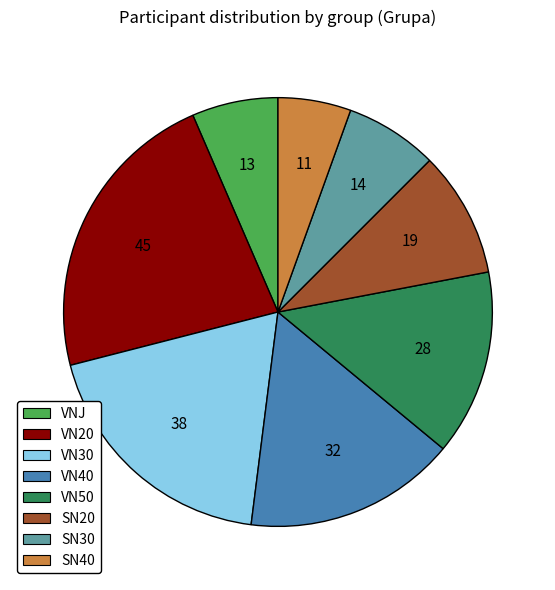

Between SN20 and VNJ, which is larger?

SN20